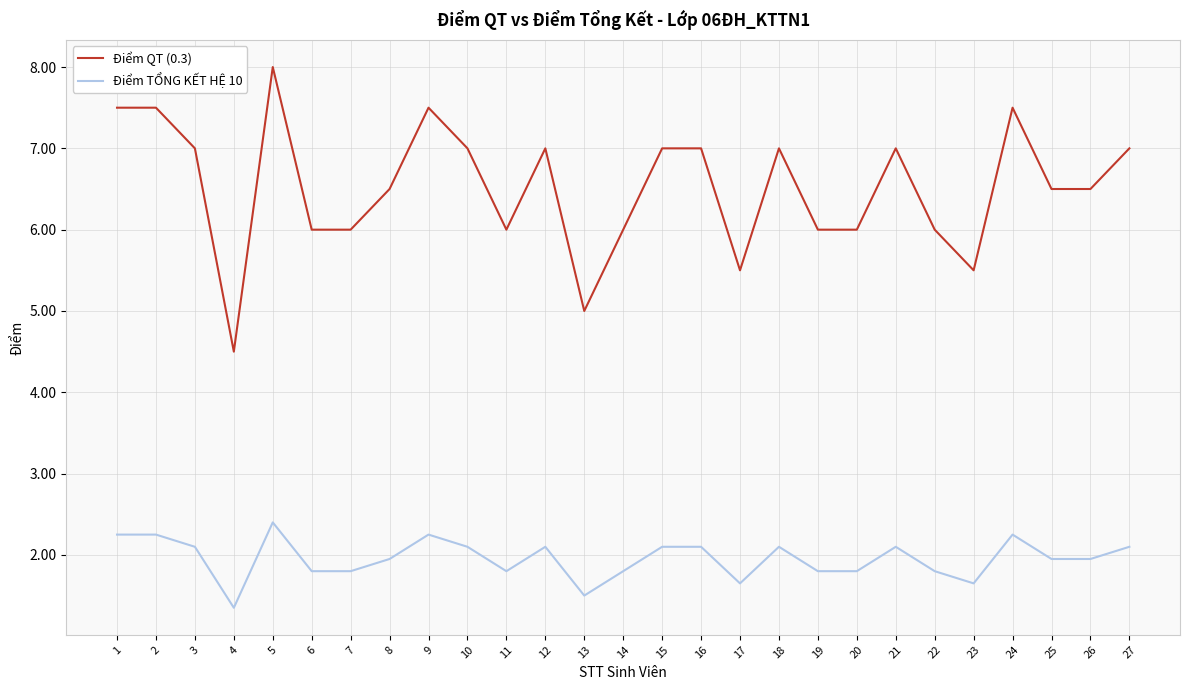

The value of Điểm QT (0.3) at 2 is 2.6. True or false?

False